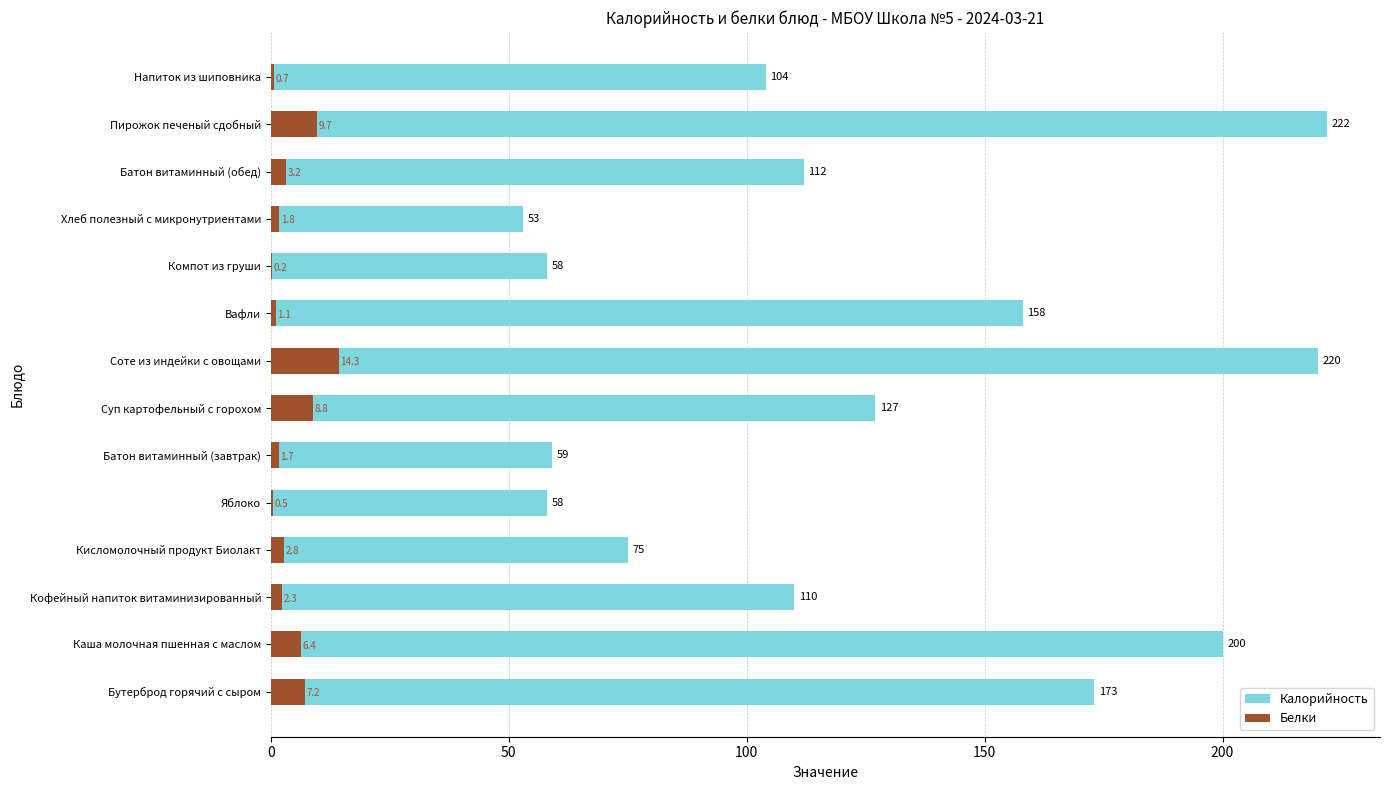

The value of Калорийность at Хлеб полезный с микронутриентами is 19.2. True or false?

False